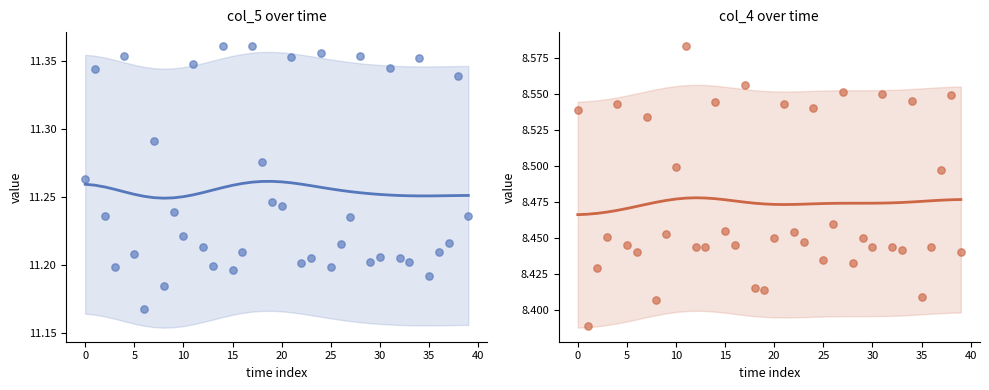

At which category is the sum across all series the highest?

11